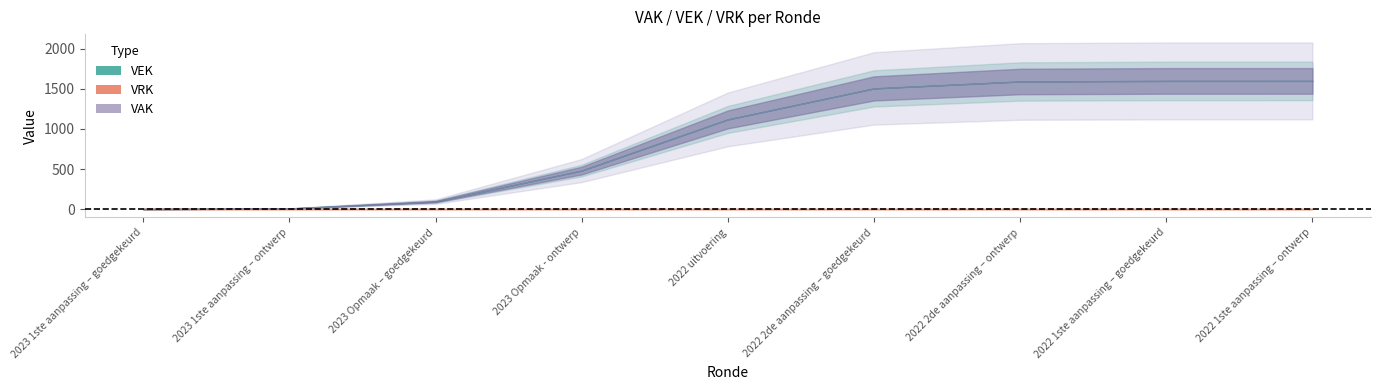

The VEK series shows 1600 at 2022 1ste aanpassing – goedgekeurd. True or false?

True